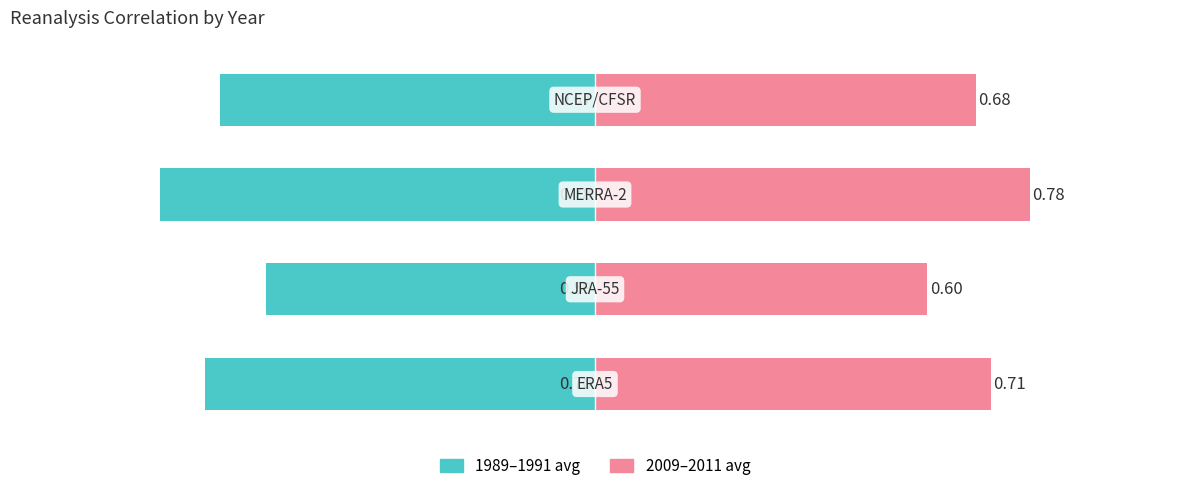

At which category does the chart reach its peak across all series?

2